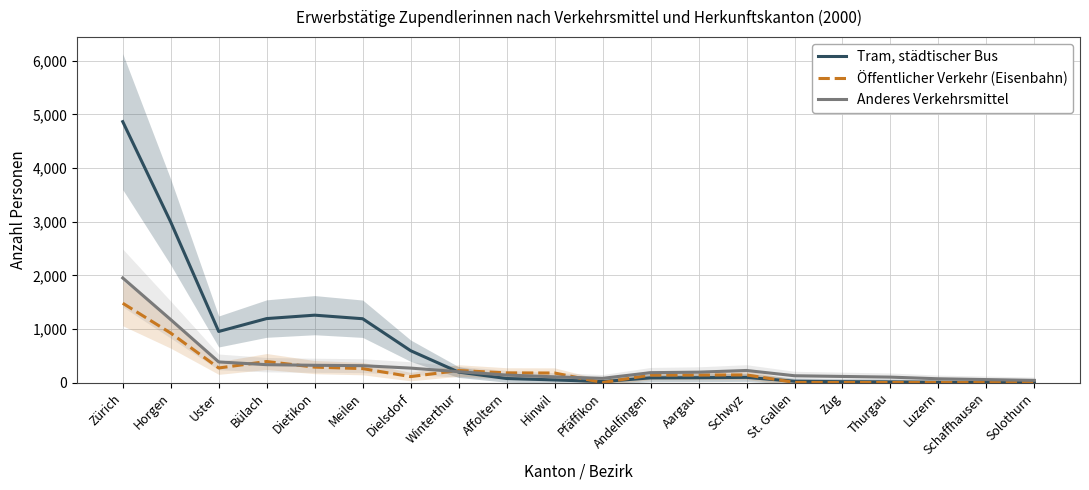

Reading left to right, what are all the values shown in this chart?

Tram, städtischer Bus: Zürich=4865.3	Horgen=2994.7	Uster=955.3	Bülach=1196.0	Dietikon=1259.3	Meilen=1193.0	Dielsdorf=597.3	Winterthur=198.7	Affoltern=79.3	Hinwil=52.7	Pfäffikon=22.0	Andelfingen=91.0	Aargau=94.3	Schwyz=100.3	St. Gallen=28.0	Zug=20.0	Thurgau=15.3	Luzern=7.7	Schaffhausen=4.7	Solothurn=4.0
Öffentlicher Verkehr (Eisenbahn): Zürich=1481.7	Horgen=925.7	Uster=275.3	Bülach=395.7	Dietikon=291.3	Meilen=263.7	Dielsdorf=114.3	Winterthur=228.7	Affoltern=183.7	Hinwil=181.7	Pfäffikon=3.7	Andelfingen=142.7	Aargau=144.3	Schwyz=146.0	St. Gallen=6.3	Zug=5.0	Thurgau=4.3	Luzern=3.7	Schaffhausen=3.0	Solothurn=2.3
Anderes Verkehrsmittel: Zürich=1952.3	Horgen=1176.3	Uster=388.0	Bülach=337.0	Dietikon=325.3	Meilen=318.3	Dielsdorf=273.0	Winterthur=205.7	Affoltern=143.3	Hinwil=110.3	Pfäffikon=82.0	Andelfingen=188.0	Aargau=197.3	Schwyz=229.0	St. Gallen=130.7	Zug=117.7	Thurgau=105.0	Luzern=74.0	Schaffhausen=59.3	Solothurn=44.3